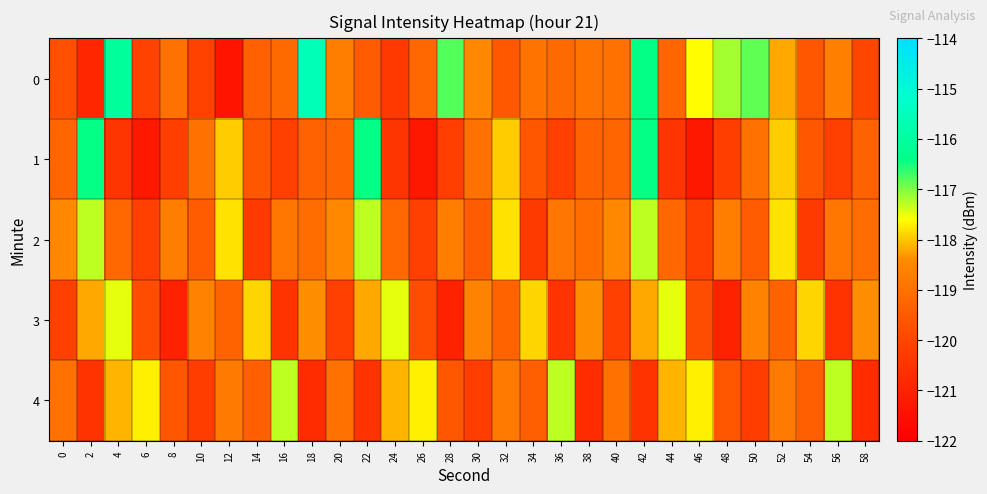

Reading left to right, list all the values displayed in this chart.

0: 0=-119.8	2=-120.9	4=-116.1	6=-120.1	8=-119.0	10=-120.1	12=-121.4	14=-119.4	16=-119.1	18=-115.6	20=-118.7	22=-119.5	24=-120.3	26=-119.2	28=-116.8	30=-118.5	32=-119.5	34=-118.9	36=-119.1	38=-118.9	40=-119.0	42=-116.4	44=-119.3	46=-117.6	48=-117.2	50=-116.9	52=-118.2	54=-119.6	56=-118.7	58=-119.9
1: 0=-119.3	2=-116.4	4=-120.4	6=-121.3	8=-120.2	10=-119.0	12=-118.0	14=-119.6	16=-120.1	18=-119.3	20=-119.3	22=-116.4	24=-120.4	26=-121.3	28=-120.2	30=-119.0	32=-118.0	34=-119.6	36=-120.1	38=-119.3	40=-119.3	42=-116.4	44=-120.4	46=-121.3	48=-120.2	50=-119.0	52=-118.0	54=-119.6	56=-120.1	58=-119.3
2: 0=-118.5	2=-117.3	4=-119.2	6=-120.1	8=-118.7	10=-119.5	12=-117.8	14=-120.3	16=-118.9	18=-119.1	20=-118.5	22=-117.3	24=-119.2	26=-120.1	28=-118.7	30=-119.5	32=-117.8	34=-120.3	36=-118.9	38=-119.1	40=-118.5	42=-117.3	44=-119.2	46=-120.1	48=-118.7	50=-119.5	52=-117.8	54=-120.3	56=-118.9	58=-119.1
3: 0=-120.1	2=-118.2	4=-117.5	6=-119.8	8=-121.0	10=-118.6	12=-119.3	14=-117.9	16=-120.5	18=-118.4	20=-120.1	22=-118.2	24=-117.5	26=-119.8	28=-121.0	30=-118.6	32=-119.3	34=-117.9	36=-120.5	38=-118.4	40=-120.1	42=-118.2	44=-117.5	46=-119.8	48=-121.0	50=-118.6	52=-119.3	54=-117.9	56=-120.5	58=-118.4
4: 0=-119.0	2=-120.5	4=-118.1	6=-117.7	8=-119.6	10=-120.2	12=-118.8	14=-119.4	16=-117.3	18=-120.7	20=-119.0	22=-120.5	24=-118.1	26=-117.7	28=-119.6	30=-120.2	32=-118.8	34=-119.4	36=-117.3	38=-120.7	40=-119.0	42=-120.5	44=-118.1	46=-117.7	48=-119.6	50=-120.2	52=-118.8	54=-119.4	56=-117.3	58=-120.7